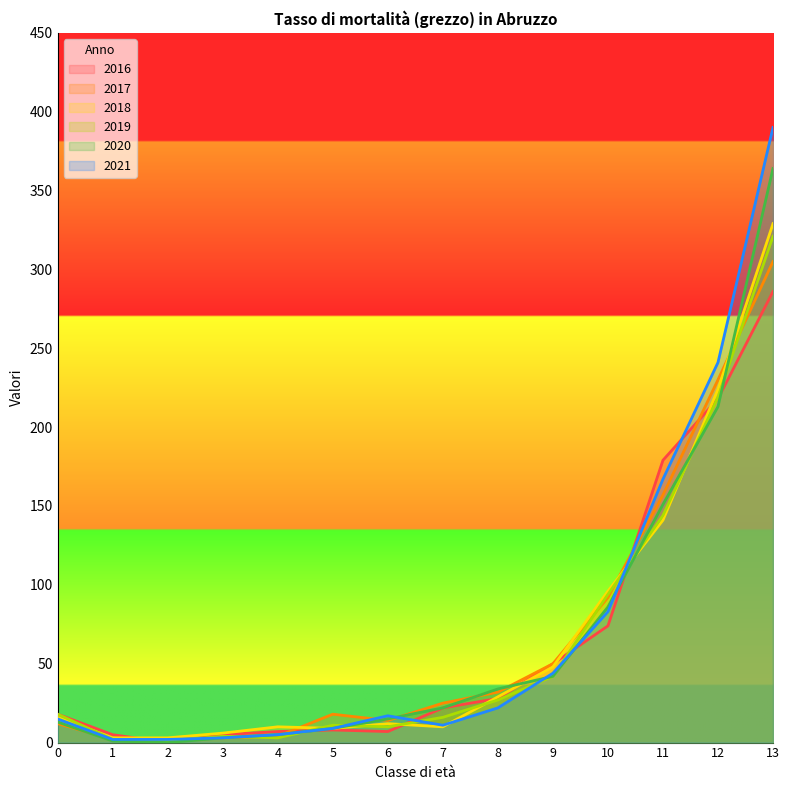

True or false: 2021 and 2017 cross at least once.

True